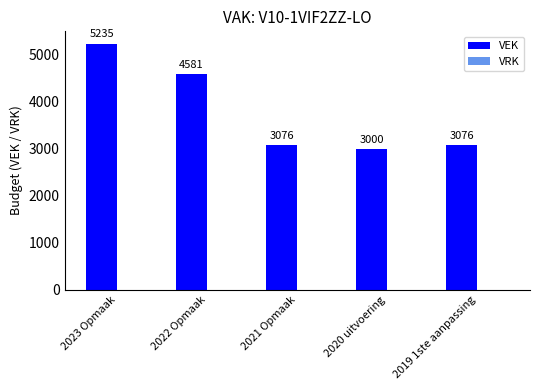

How many values are below 3076?

1